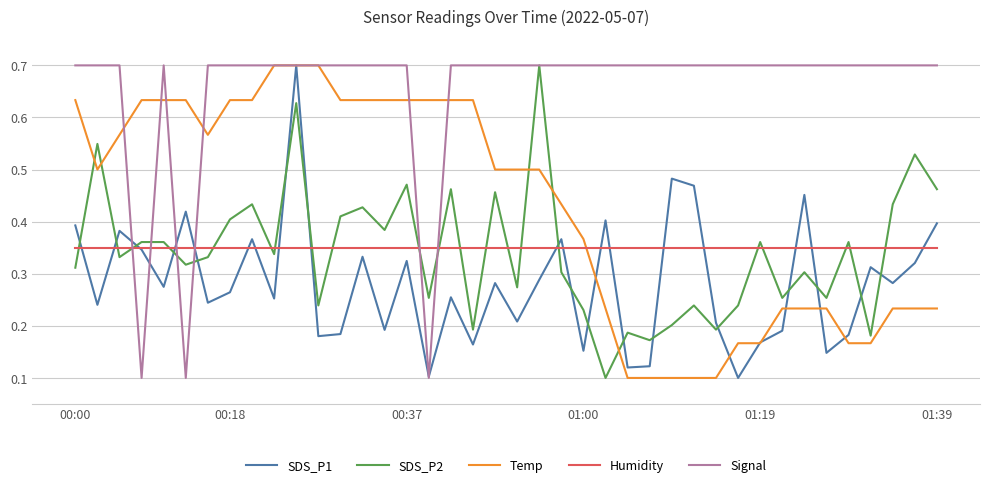

What is the maximum value shown in the chart?

0.7